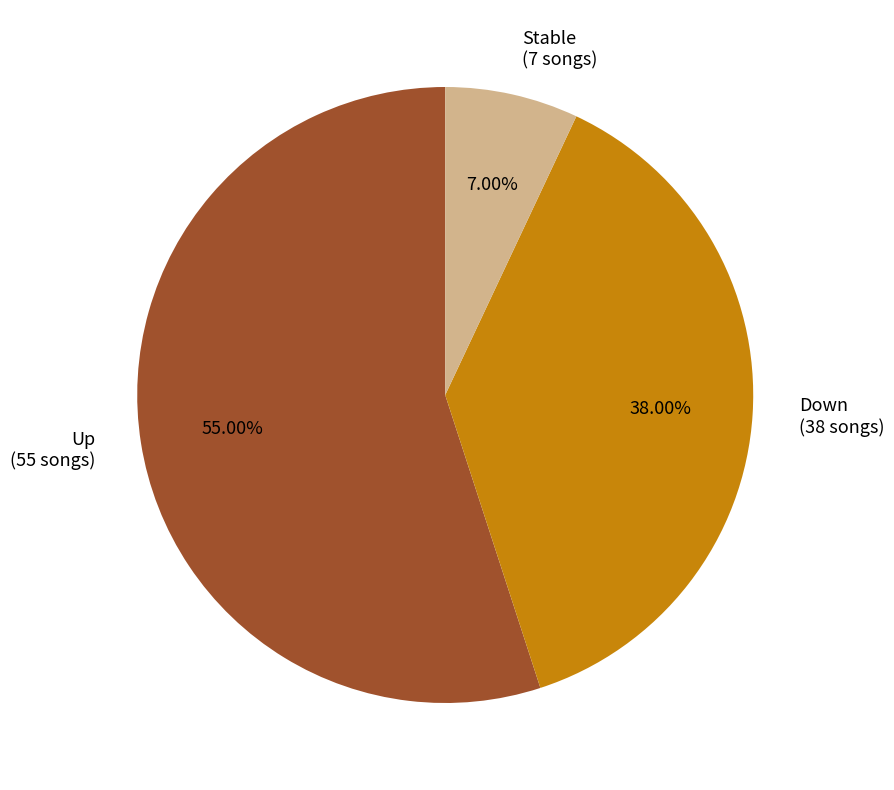

Does any single category account for the majority?

Yes